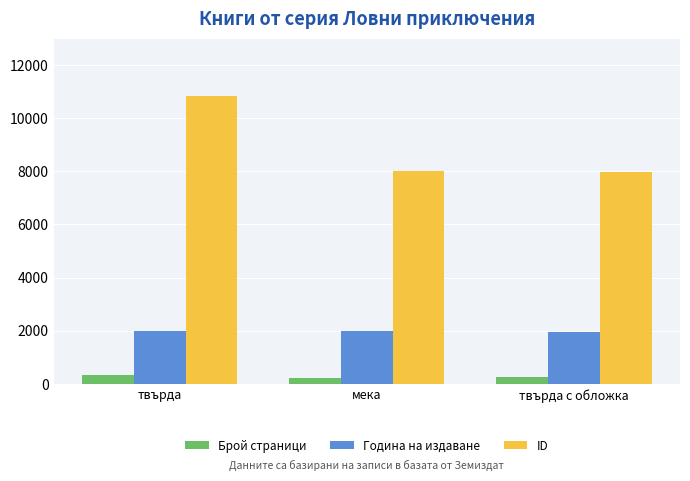

What is the difference between the highest and lowest values at твърда с обложка?

7731.3